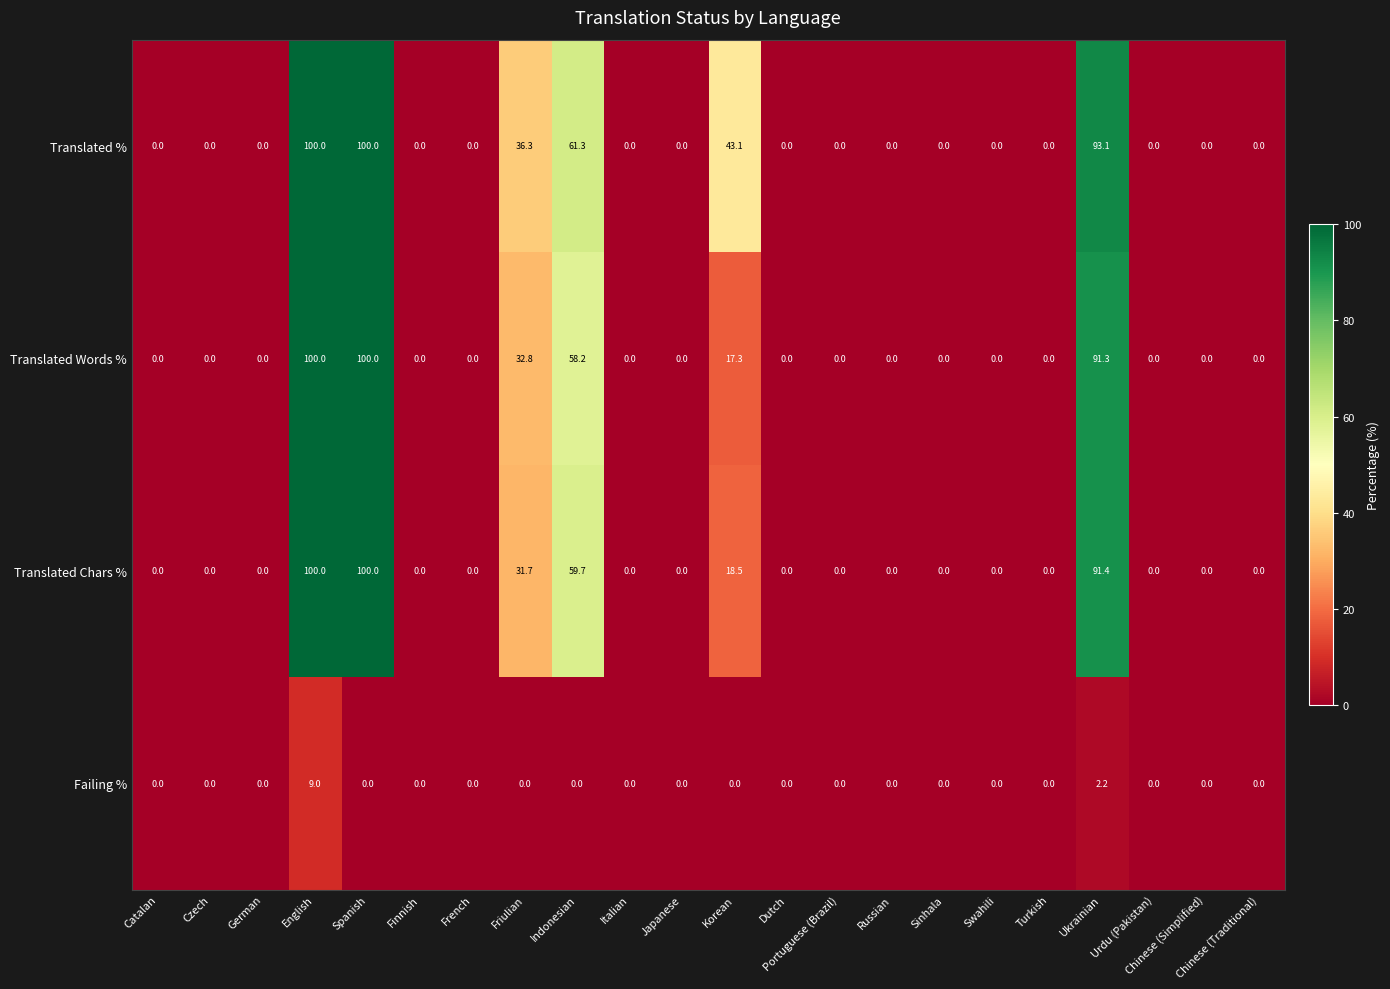

What is the sum of the Translated % values at Ukrainian and Russian?

93.1